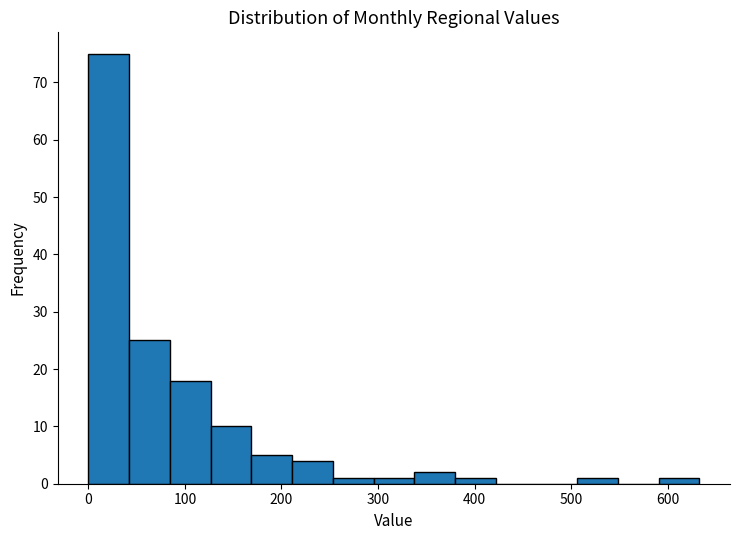

Reading left to right, transcribe this chart: for each bar, give the range it covers on the x-axis and its height. Neither the bar edges nor the heights are printed on the chart, so give them approximately, as read against the axes.

0 to 40: 75
40 to 80: 25
80 to 130: 18
130 to 170: 10
170 to 210: 5
210 to 250: 4
250 to 300: 1
300 to 340: 1
340 to 380: 2
380 to 420: 1
420 to 460: 0
460 to 510: 0
510 to 550: 1
550 to 590: 0
590 to 630: 1